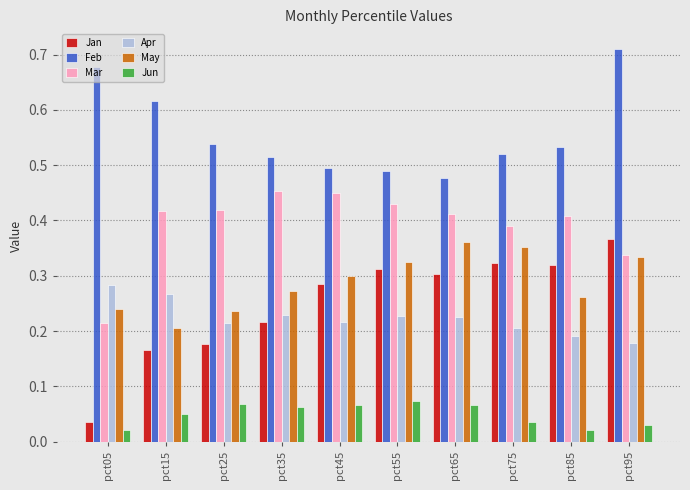

How many groups of bars are there?

10